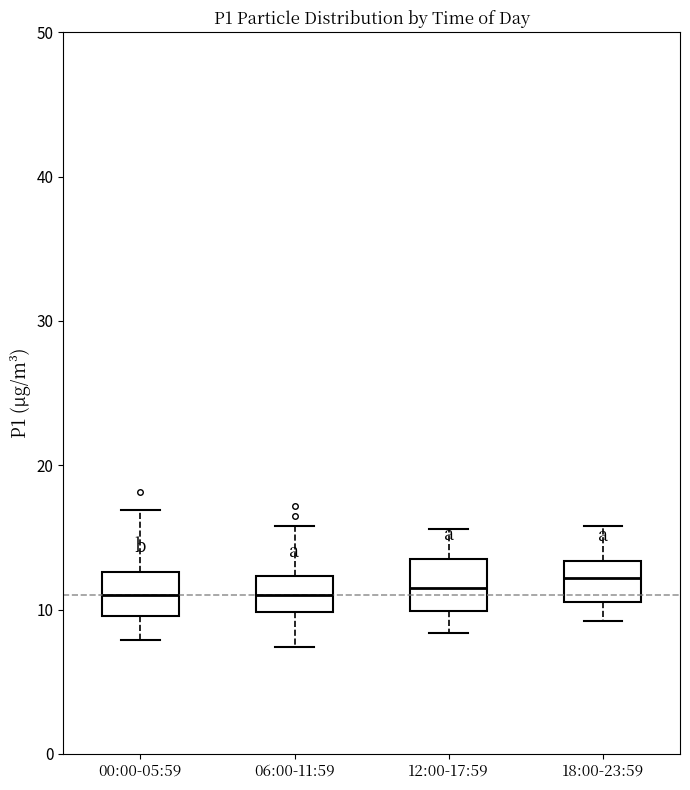

Reading left to right, transcribe this box plot: for each box, give where its median line is, the range the box spans, and where its two whiskers end, as read against the y-axis. The values are not printed on the chart, so give them approximately, as read against the axis.

00:00-05:59: median 11, box 10 to 13, whiskers 8 to 17
06:00-11:59: median 11, box 10 to 12, whiskers 7 to 16
12:00-17:59: median 12, box 10 to 14, whiskers 8 to 16
18:00-23:59: median 12, box 11 to 13, whiskers 9 to 16